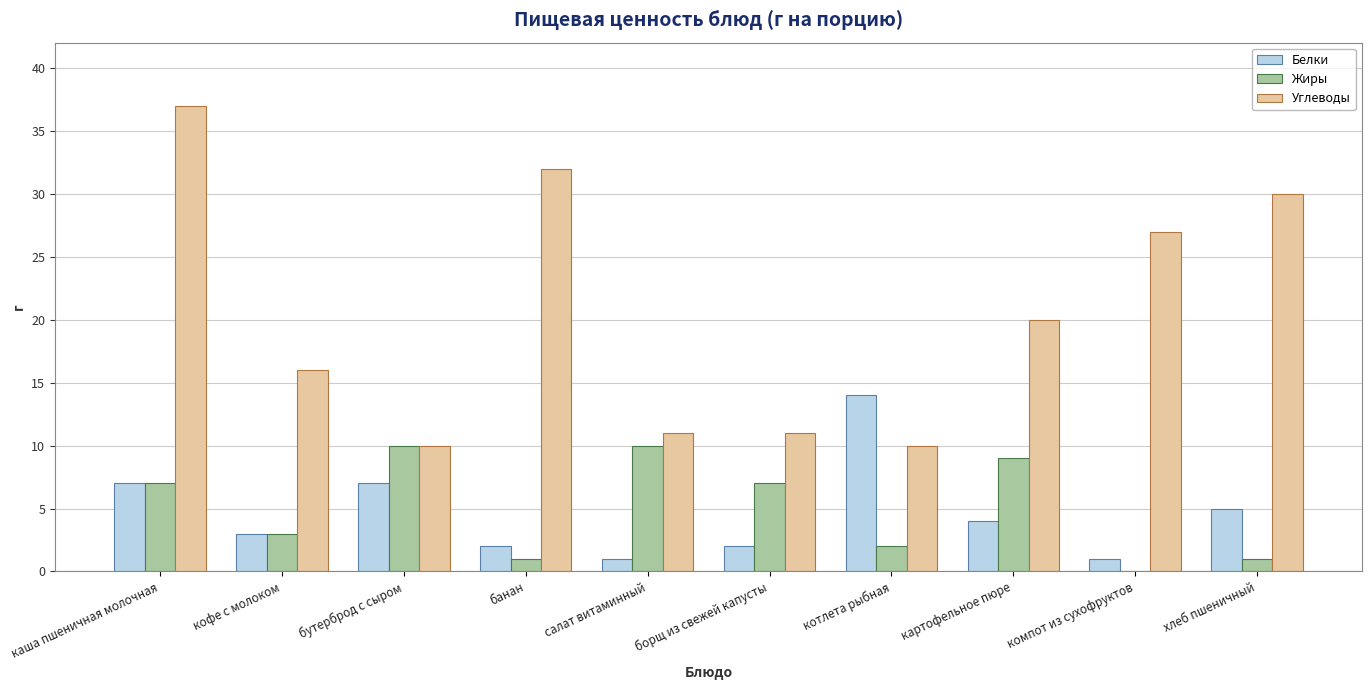

Where does the Углеводы series first go above 20?

каша пшеничная молочная